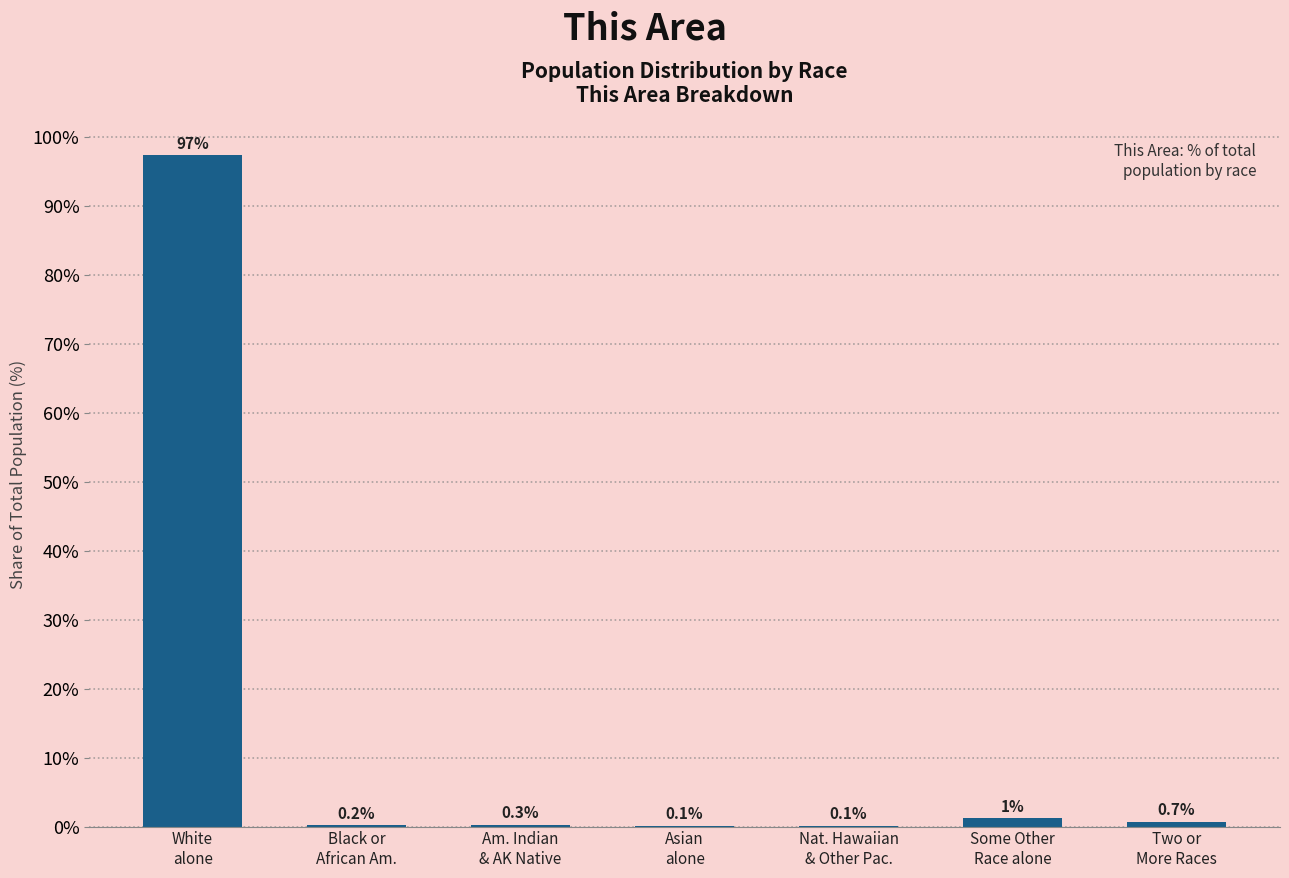

What is the change in value from Asian
alone to Two or
More Races?

+0.6